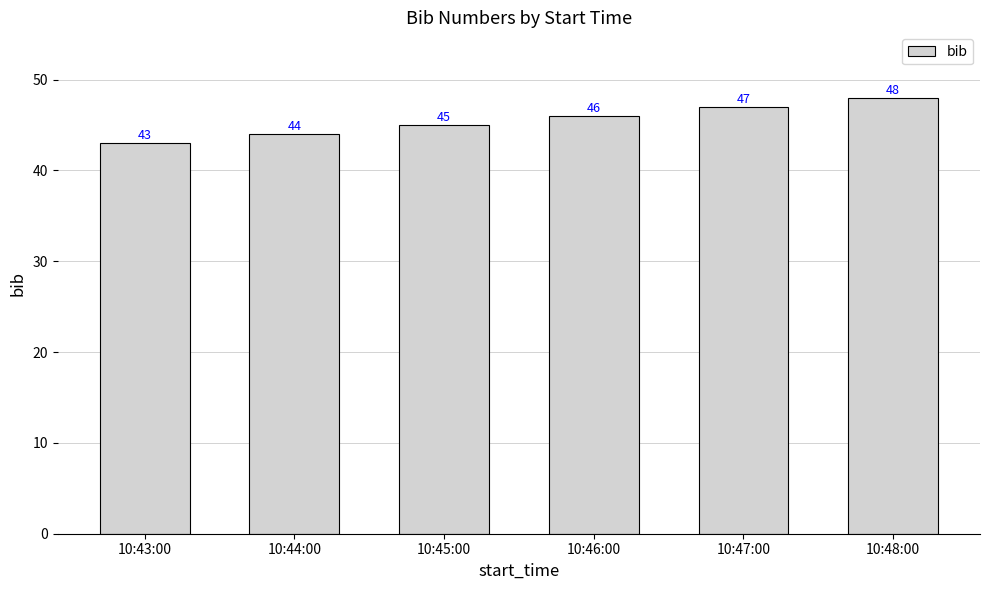

How many data points does each series have?

6